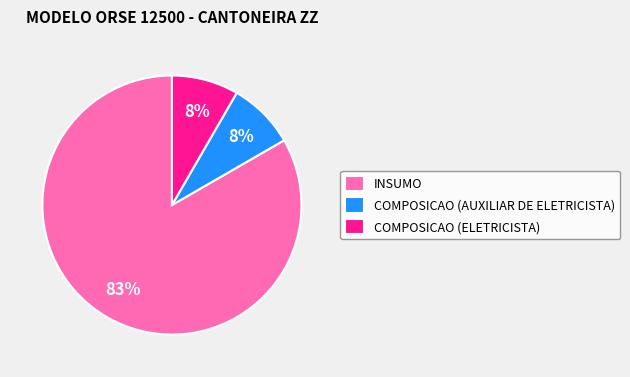

What percentage is the COMPOSICAO (ELETRICISTA) slice, to the nearest percent?

8%